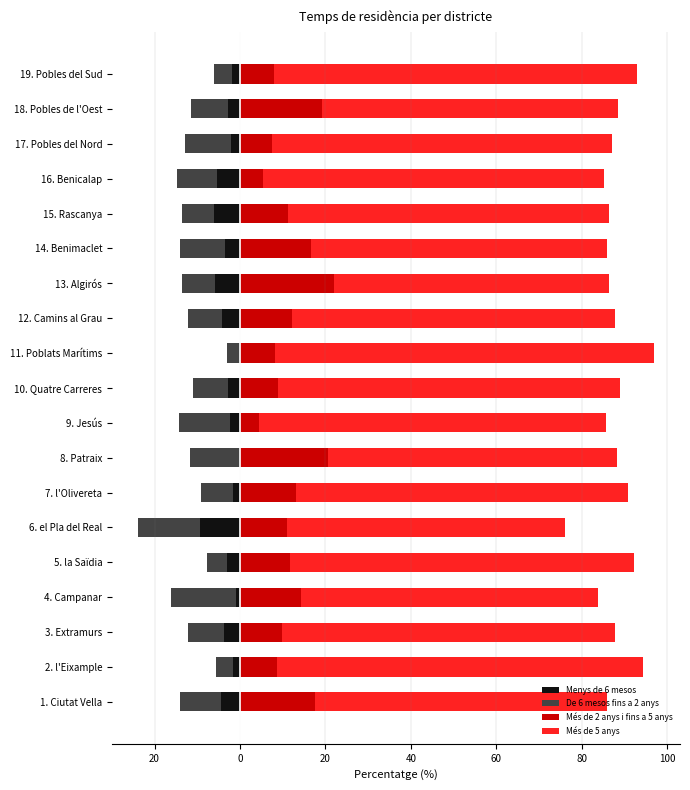

How many values in the De 6 mesos fins a 2 anys series are below -8?

11